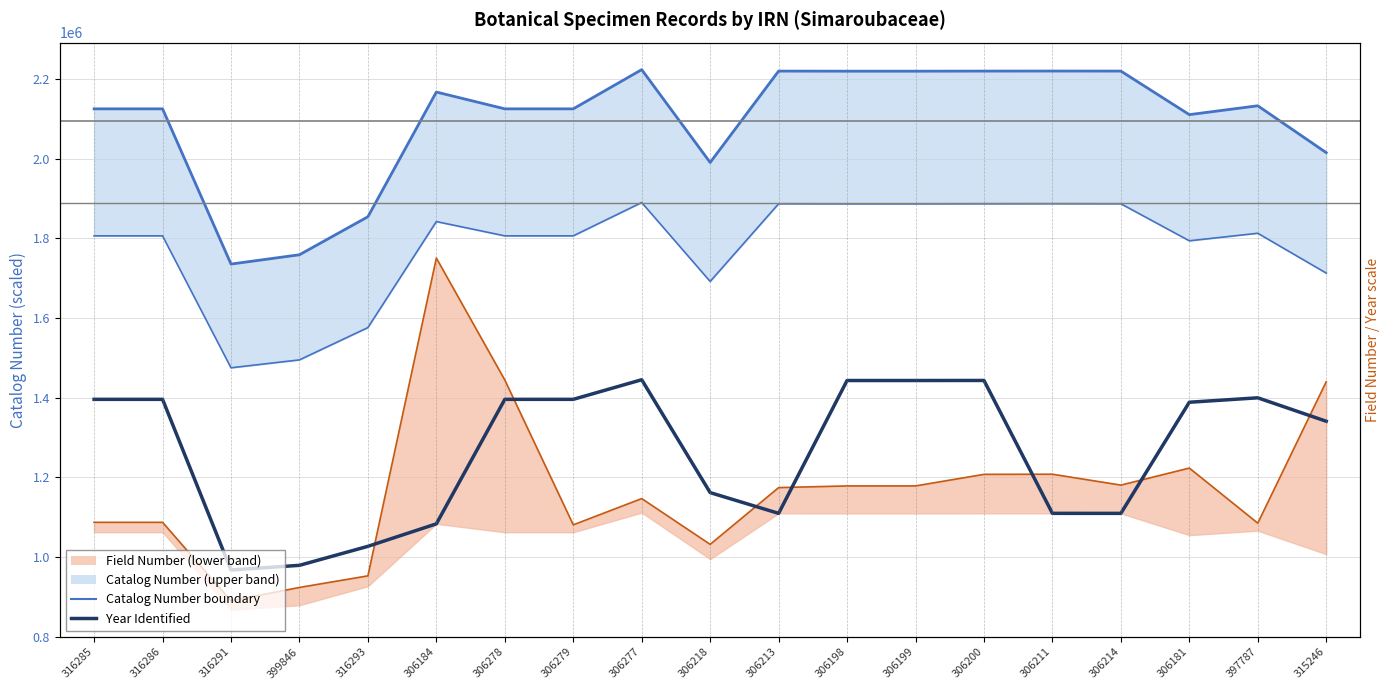

What is the approximate value of Catalog Number (upper) at 306181?

2110434.0